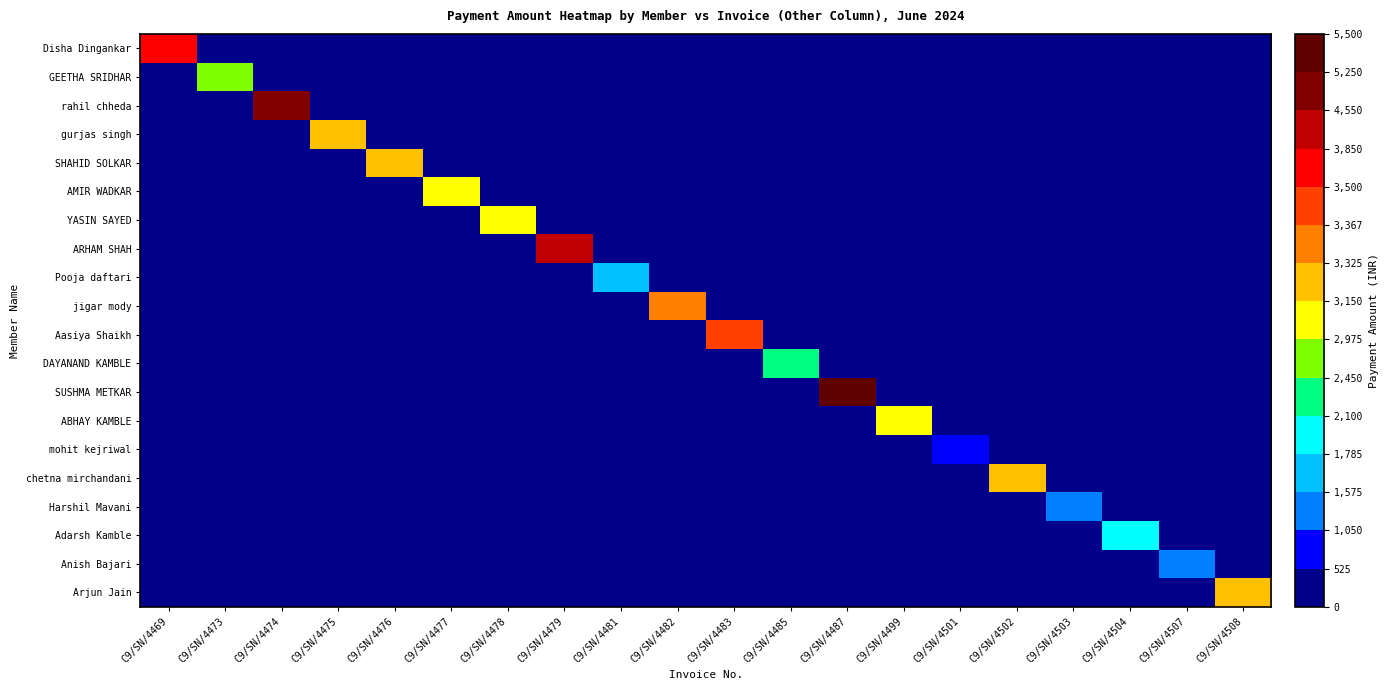

At which category is the sum across all series the highest?

C9/SN/4487